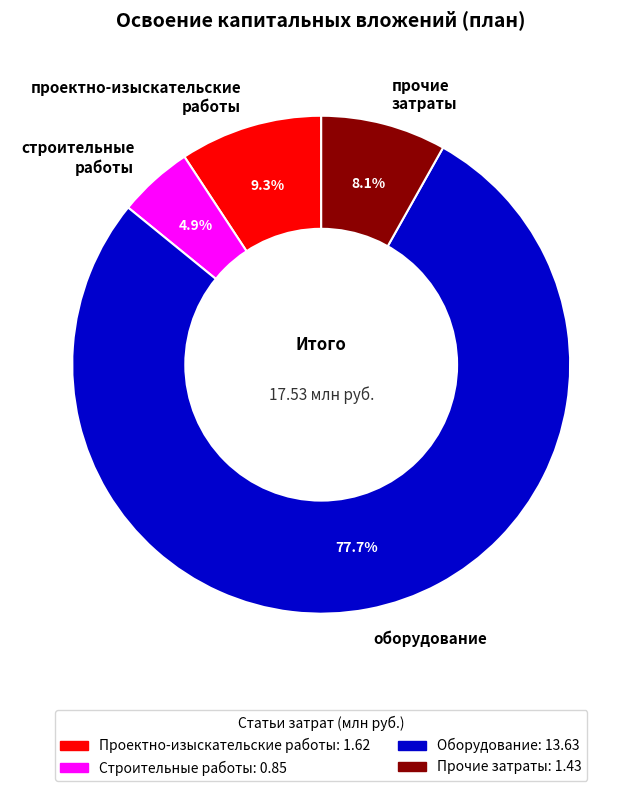

Which category accounts for the majority?

оборудование